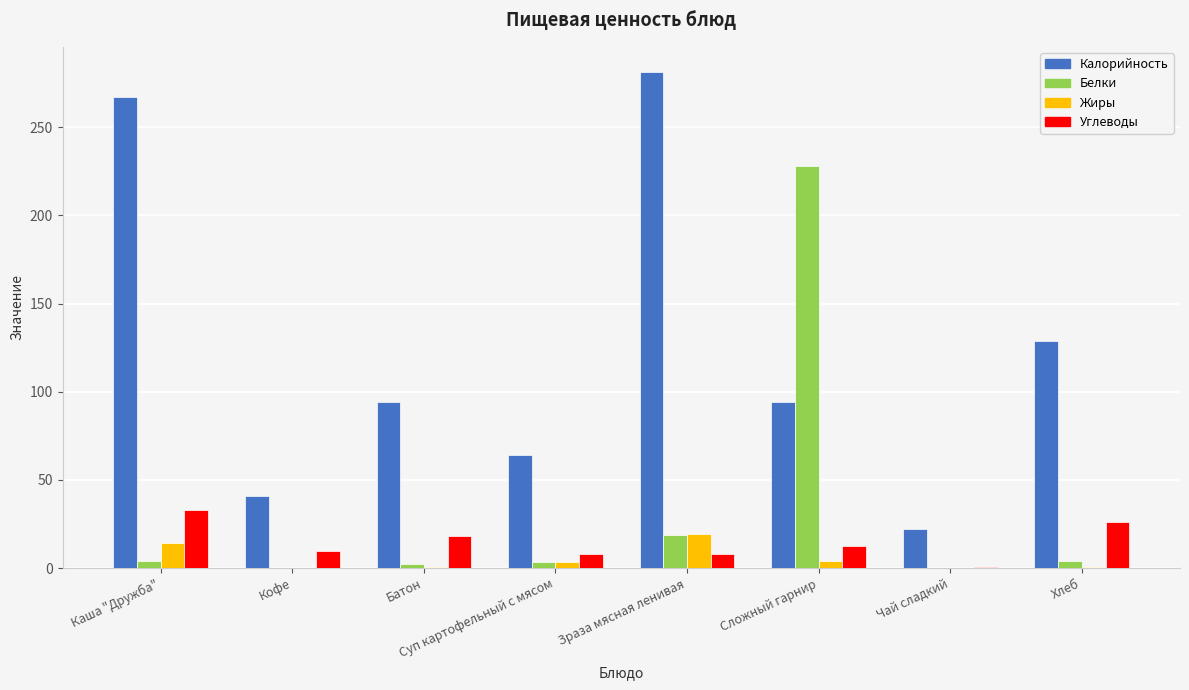

Which series has the largest total across all categories?

Калорийность